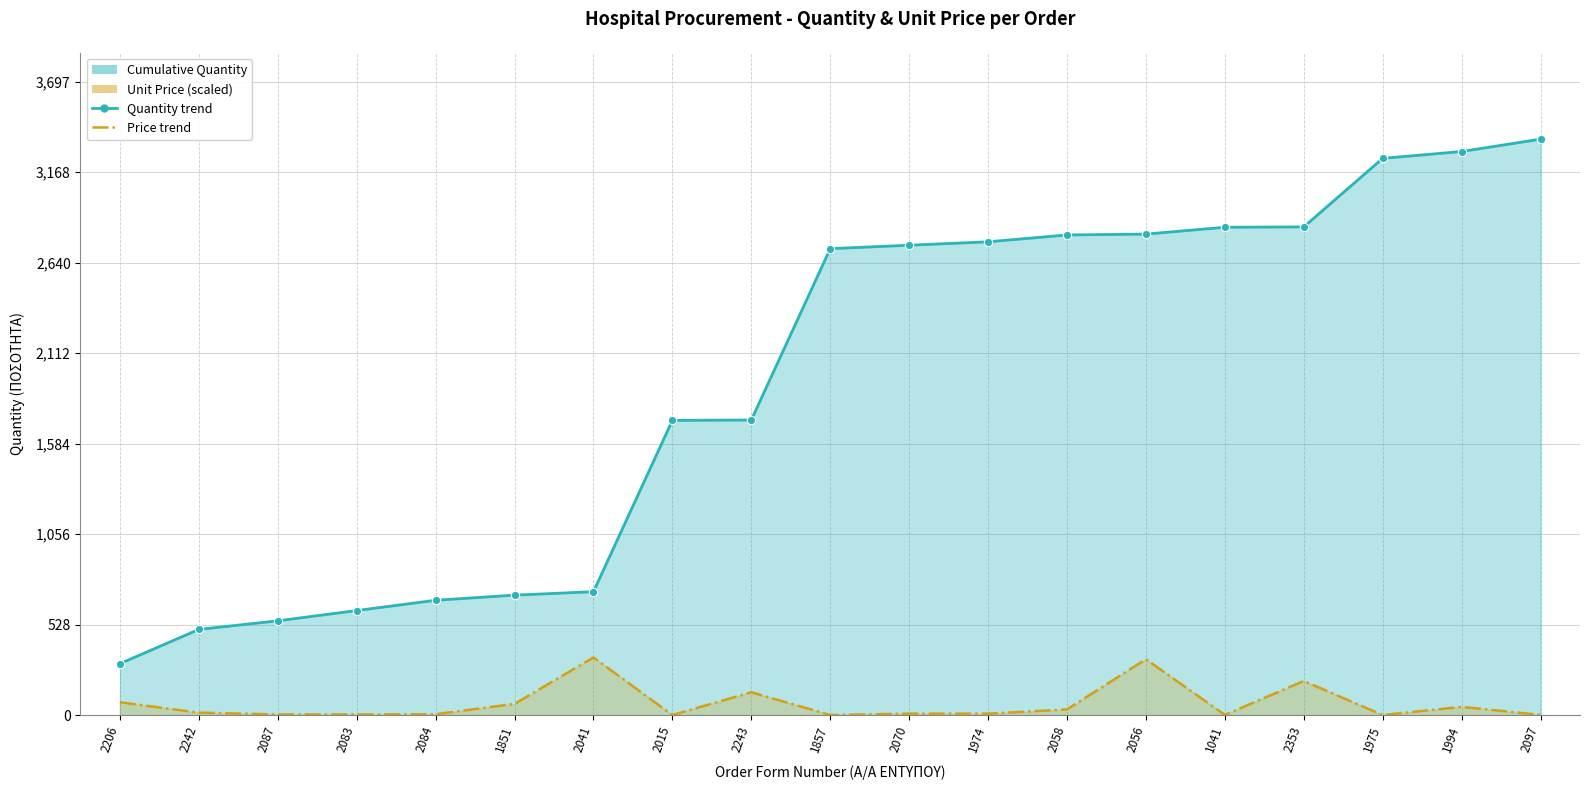

True or false: Cumulative Quantity (line) and Unit Price (scaled line) intersect in this chart.

False